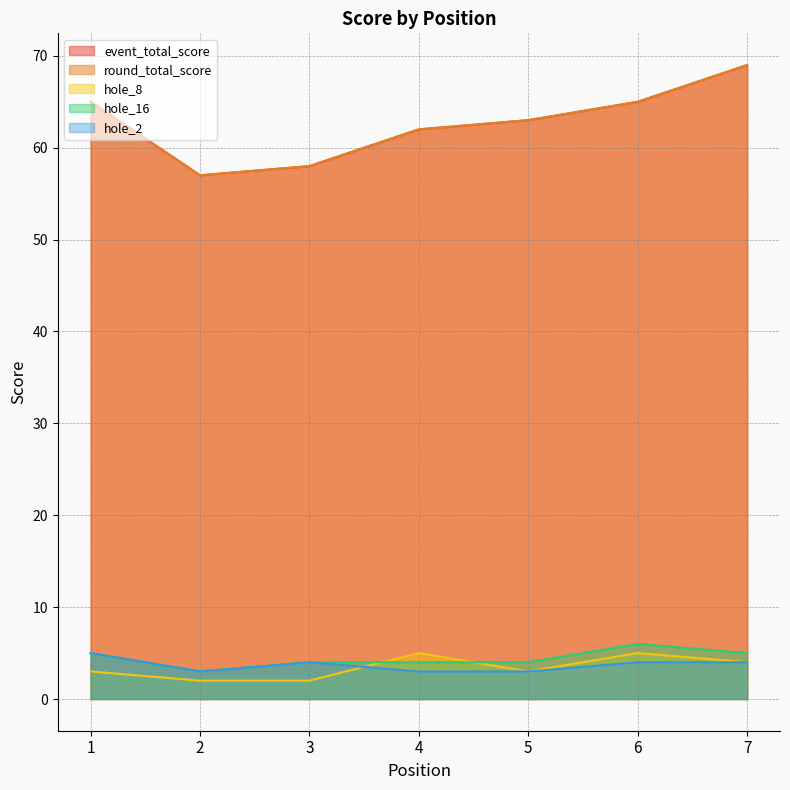

Where is the first local maximum for hole_16?

6